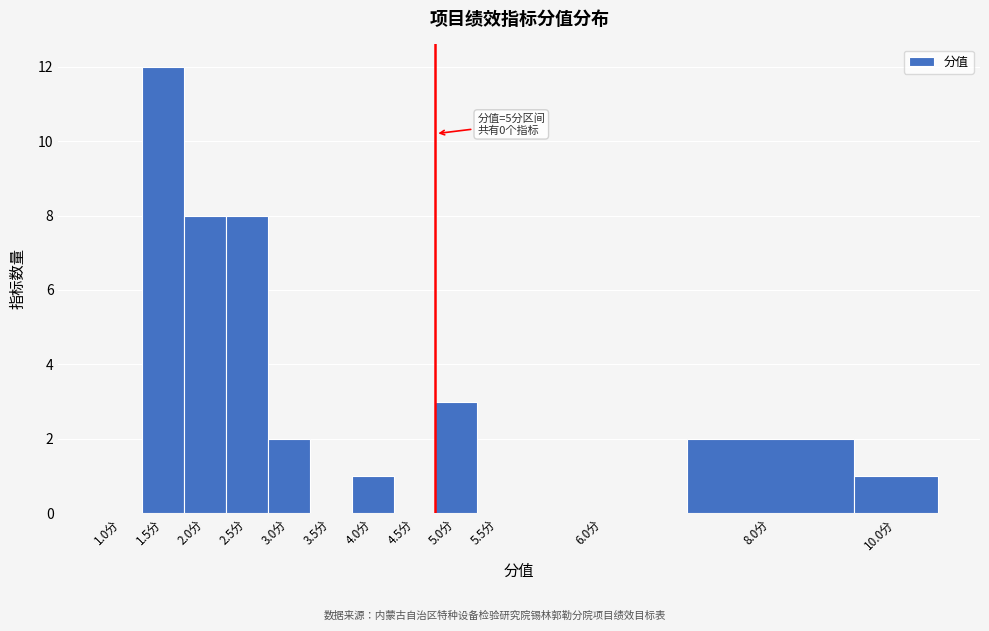

Reading left to right, list all the values displayed in this chart.

1.0分=0	1.5分=12	2.0分=8	2.5分=8	3.0分=2	3.5分=0	4.0分=1	4.5分=0	5.0分=3	5.5分=0	6.0分=0	8.0分=2	10.0分=1